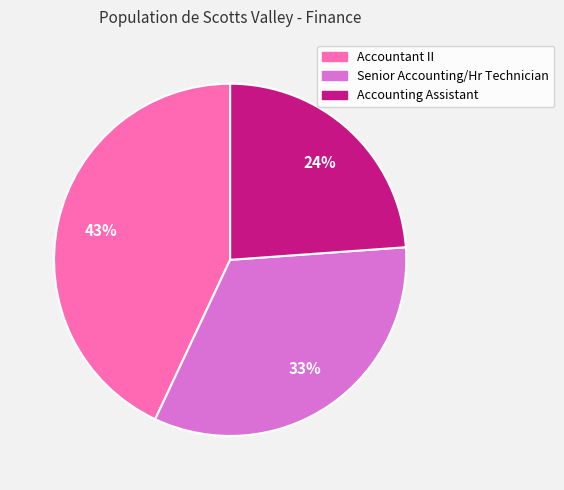

To the nearest percent, what percentage of the pie is Accounting Assistant?

24%